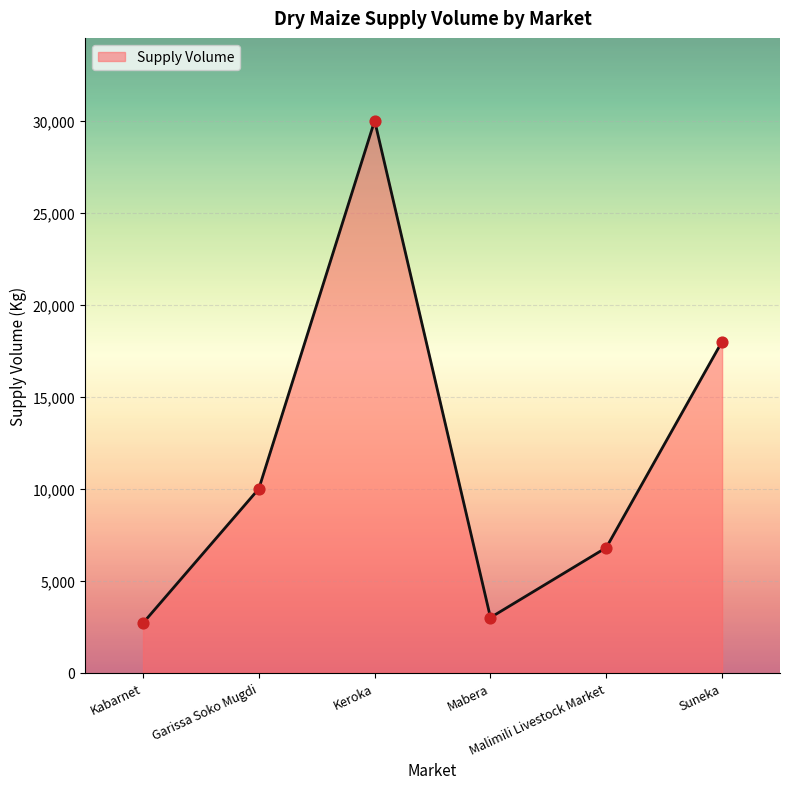

Which has a higher value, Garissa Soko Mugdi or Keroka?

Keroka